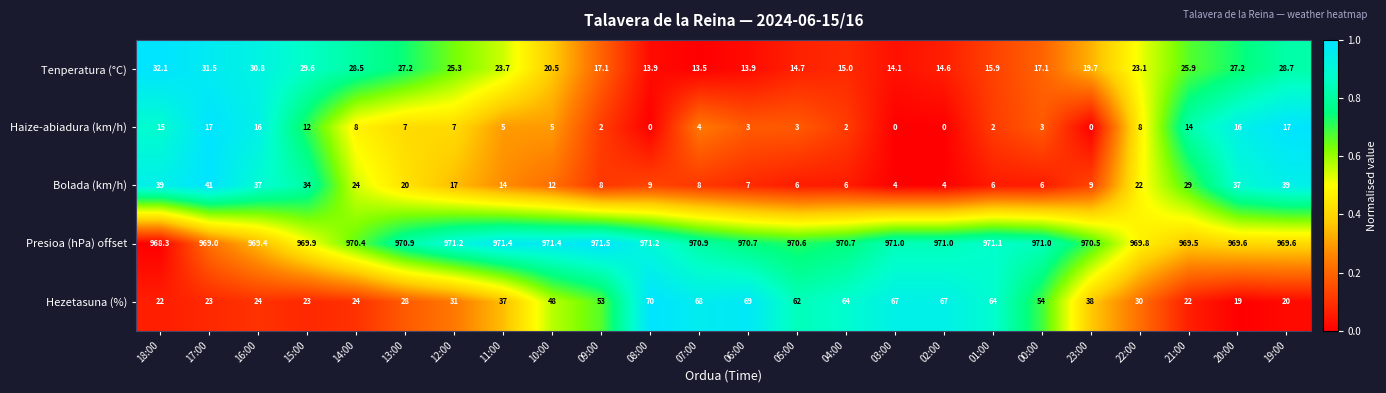

Is the value of Tenperatura (°C) at 14:00 greater than the value of Bolada (km/h) at 13:00?

Yes